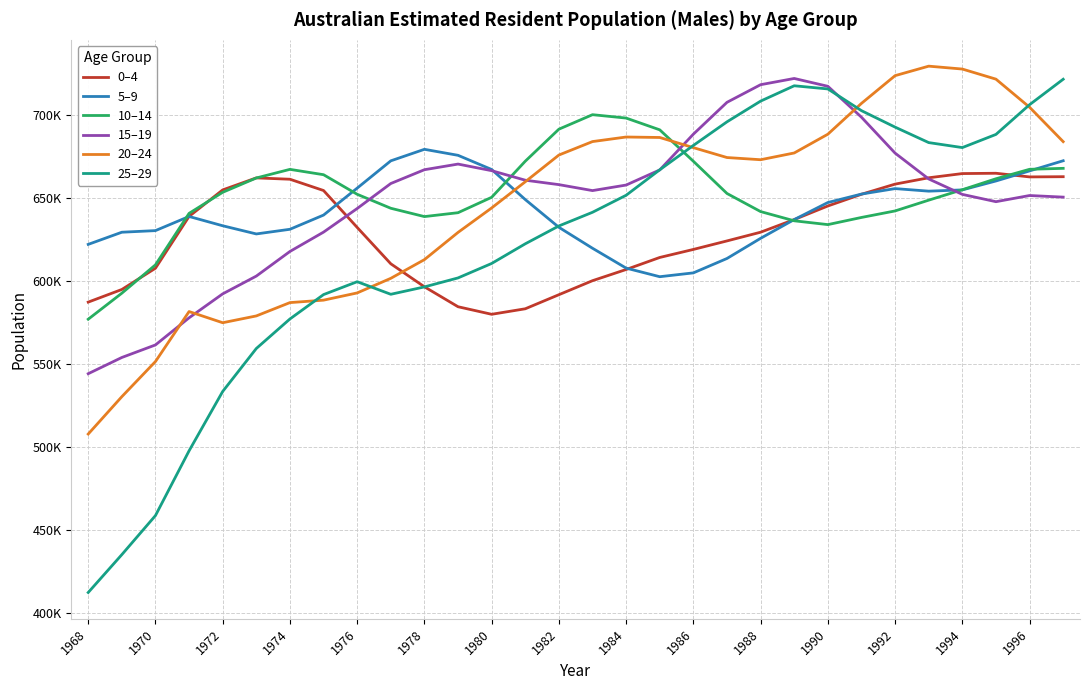

Reading left to right, list all the values displayed in this chart.

0–4: 587239	594860	607683	638941	654921	662176	661361	654556	632298	610357	596486	584454	579896	583218	591710	600168	606912	614173	619020	624156	629408	637032	645231	652302	658415	662243	664778	664968	662765	662892
5–9: 622063	629400	630370	638899	633295	628365	631173	639744	655996	672458	679413	675793	667240	649103	632364	619730	607747	602564	604878	613563	625724	637038	647321	652418	655715	654171	654927	660314	666388	672513
10–14: 576920	592627	609712	640774	653476	662126	667319	664094	652288	643854	638834	641174	650465	672237	691559	700298	698260	691162	672202	652775	641850	636289	633992	638311	642244	648741	655039	661646	667360	667935
15–19: 544055	553843	561414	577771	592220	602939	617791	629462	643699	658782	667106	670508	666525	660779	658106	654513	657856	666977	688551	707760	718394	722148	717426	698773	677115	661526	652224	647820	651540	650576
20–24: 507658	530206	551401	581547	574808	578908	586945	588423	592784	601589	612872	629292	644044	659839	675961	684081	686831	686549	680422	674452	673133	677209	688523	707124	723846	729572	727830	721737	704790	684030
25–29: 412074	434921	458477	497534	533346	559262	577081	591783	599550	591963	596408	601835	610553	622410	633186	641430	651692	667059	681757	695993	708489	717741	715830	702728	692798	683466	680458	688392	706329	721681